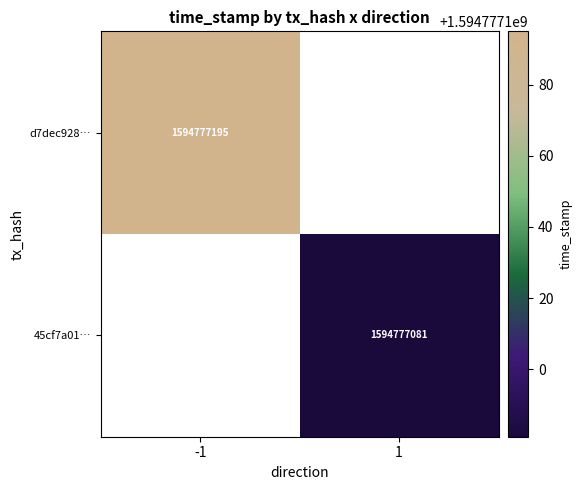

True or false: d7dec928… has a value of 2414268608 at -1.

False